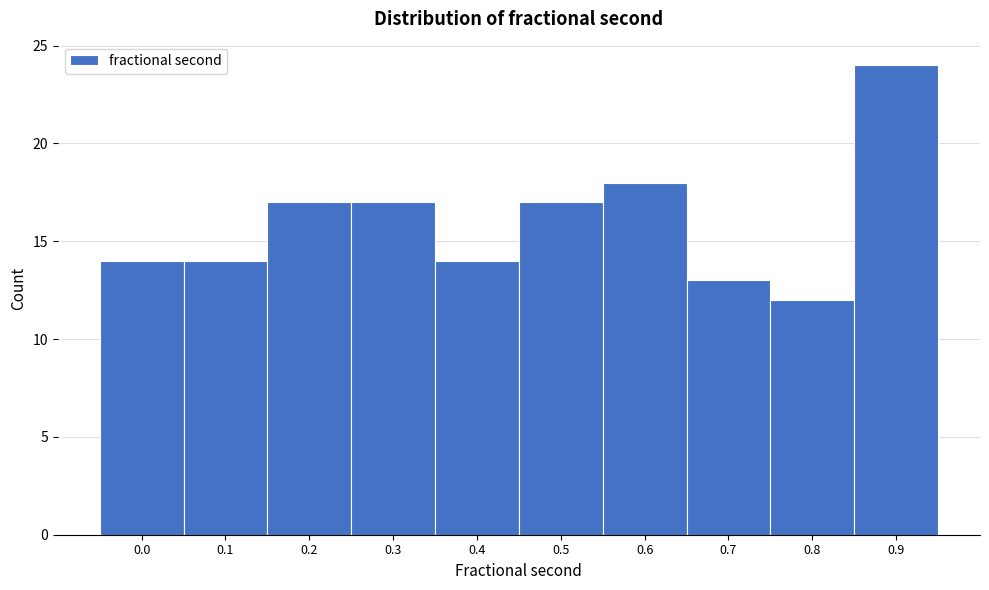

Reading right to left, transcribe all the data shown in this chart.

24	12	13	18	17	14	17	17	14	14